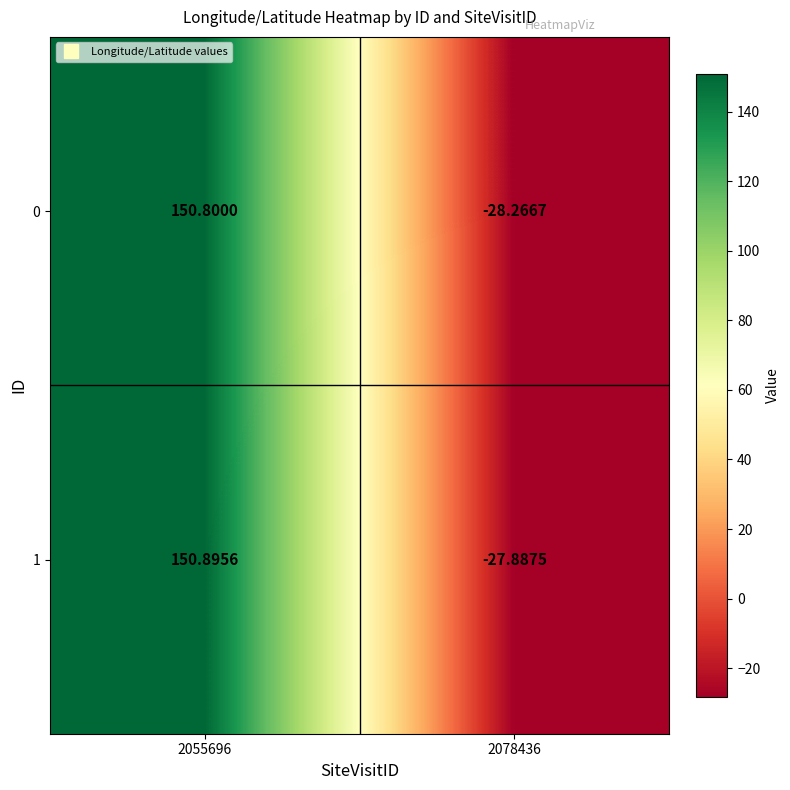

Which category has the lowest value across all series?

2078436